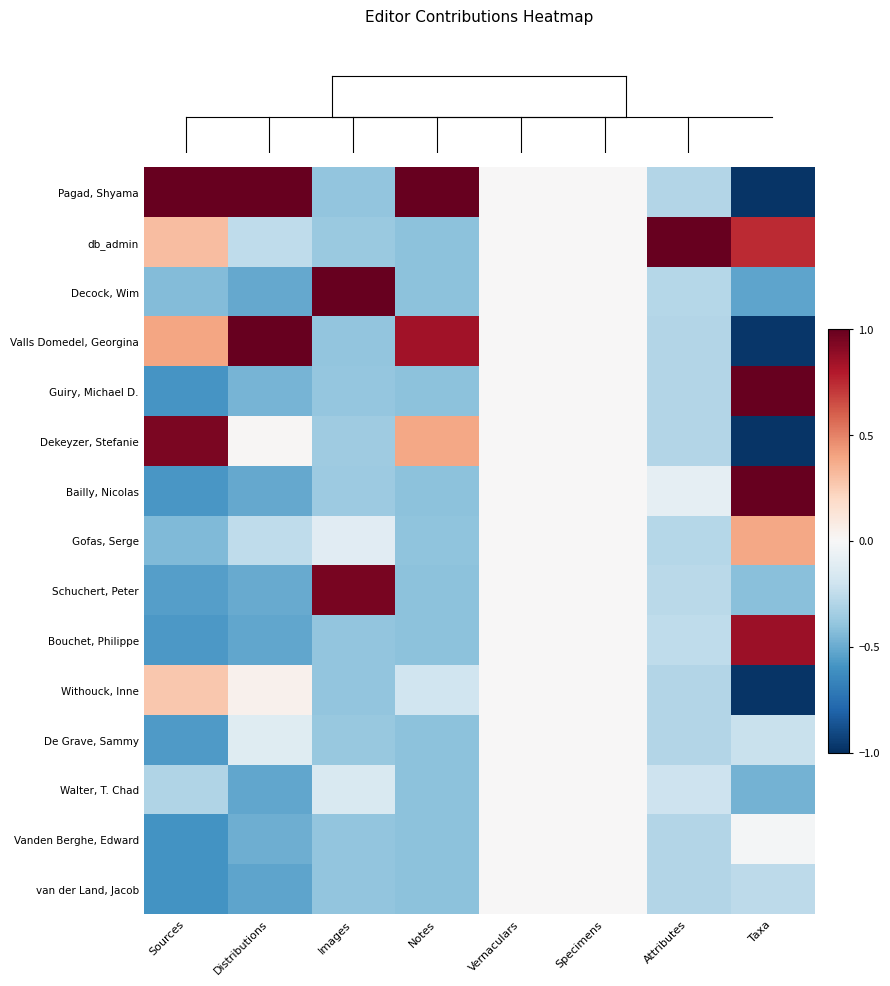

What is the spread (max minus min) of values at Taxa?

3.8